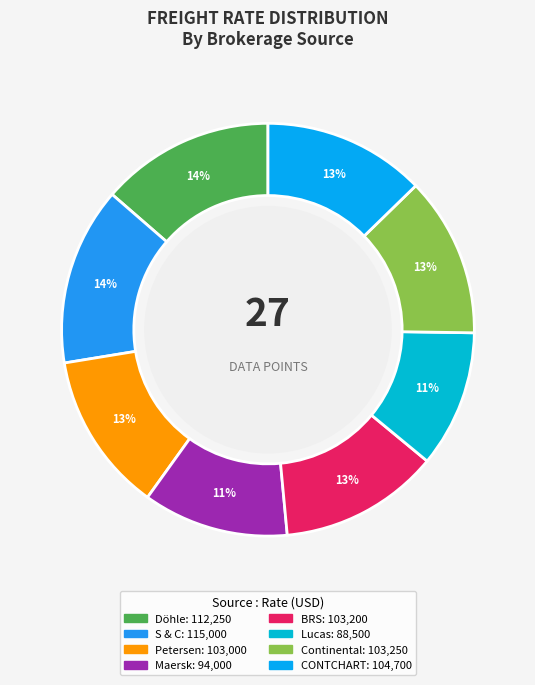

What is the smallest slice in the pie chart?

Lucas